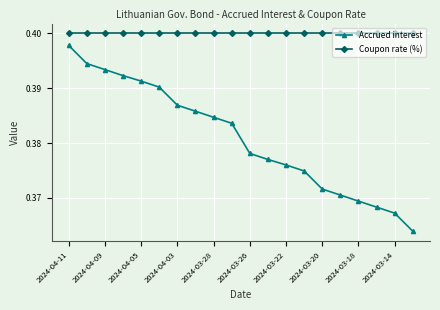

Which series has the largest range (max minus min)?

Accrued interest